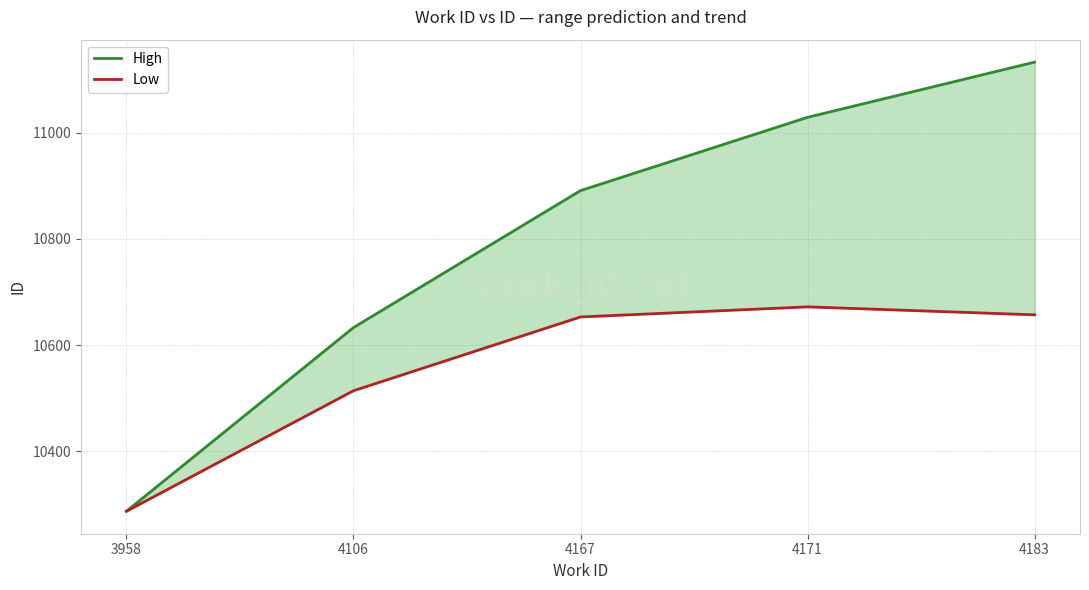

True or false: Low and High cross at least once.

False